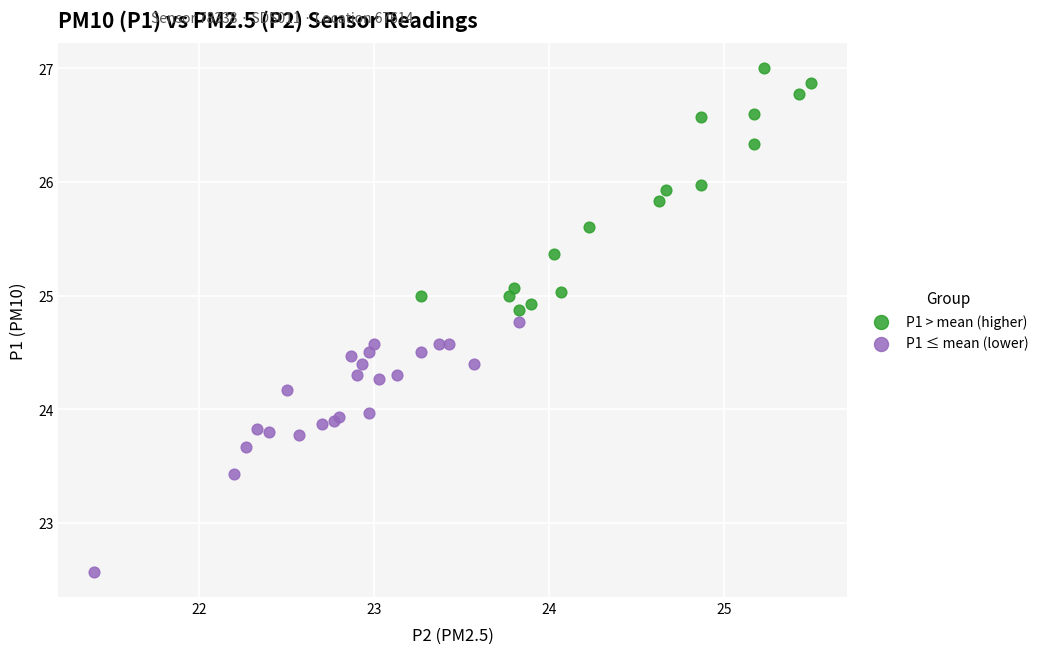

Which series contains the lowest Y value?

P1 ≤ mean (lower)